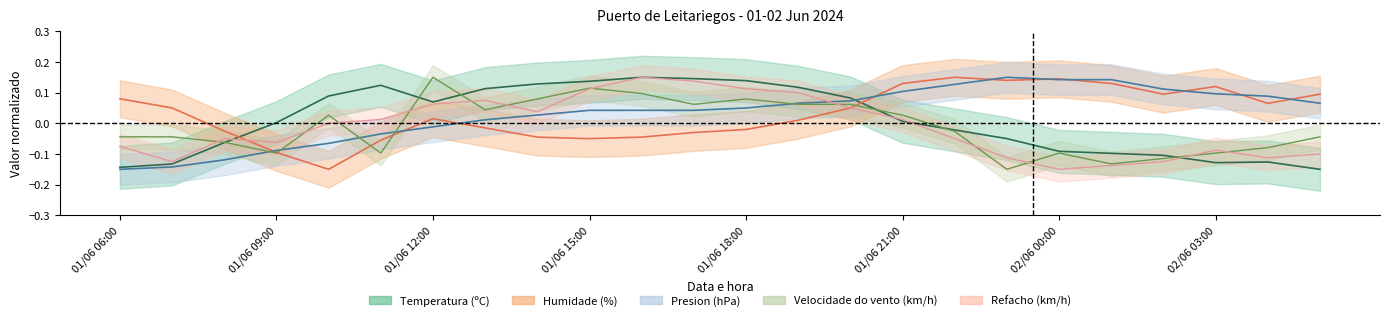

What is the difference between the highest and lowest values at 01/06 08:00?

0.1